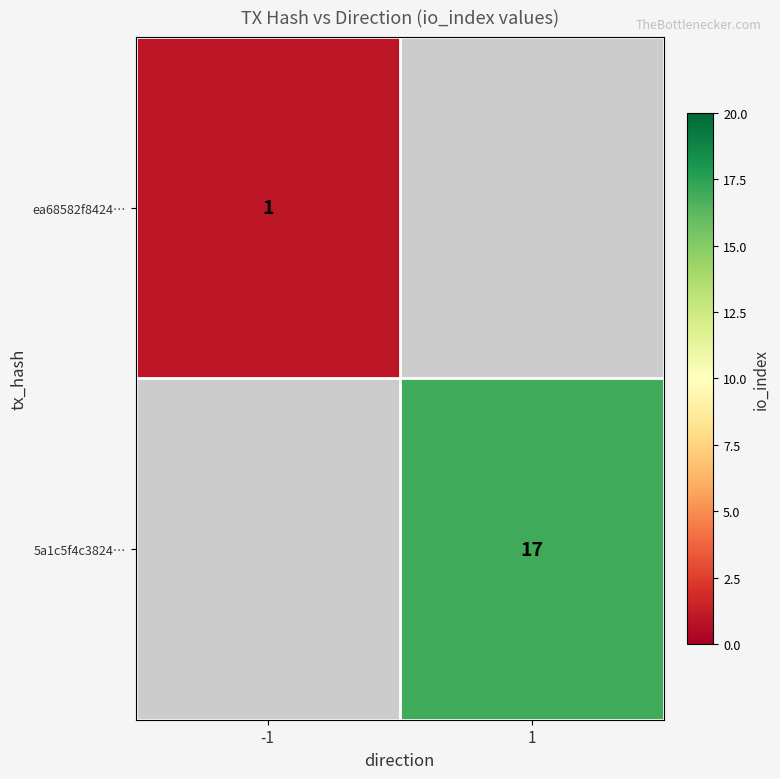

The value of 5a1c5f4c3824… at 1 is 9.6. True or false?

False